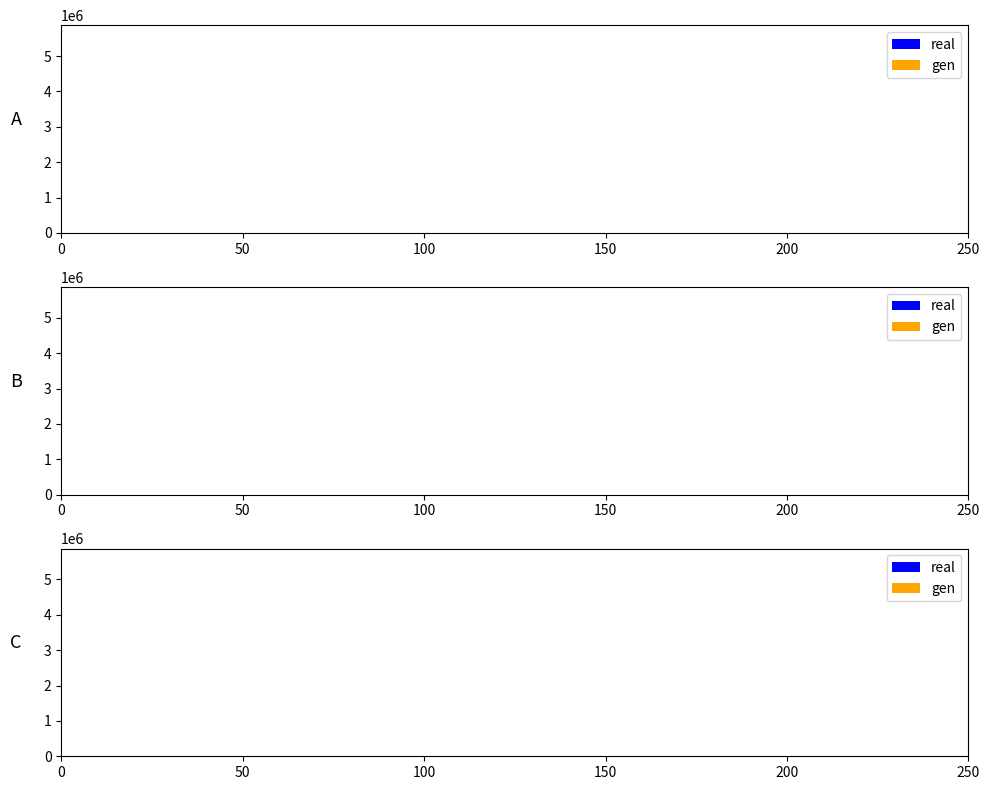

What are all the series names shown in the legend?

real, gen